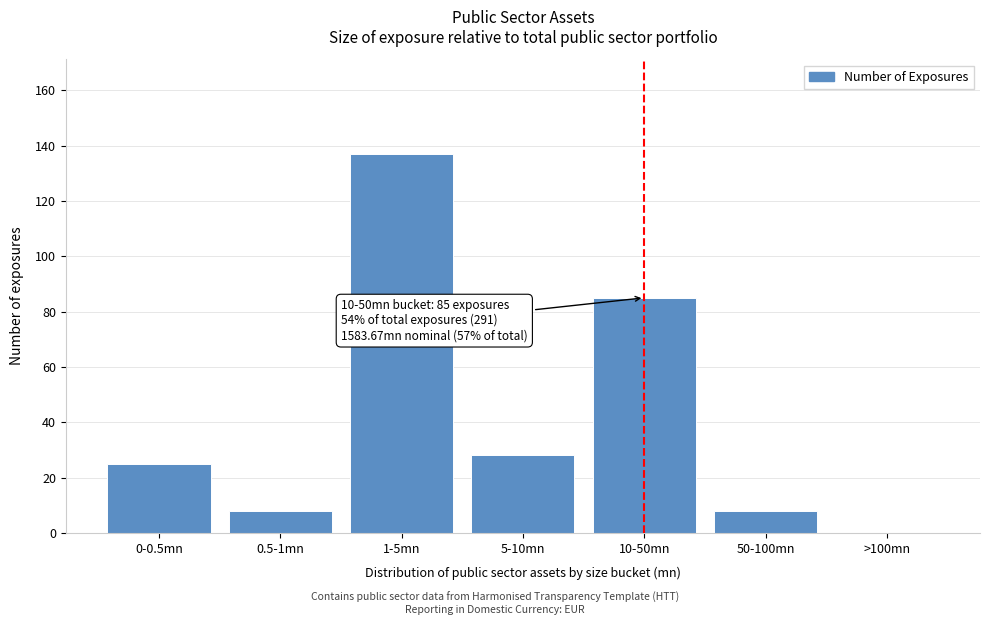

Reading left to right, list all the values displayed in this chart.

0-0.5mn=25	0.5-1mn=8	1-5mn=137	5-10mn=28	10-50mn=85	50-100mn=8	>100mn=0